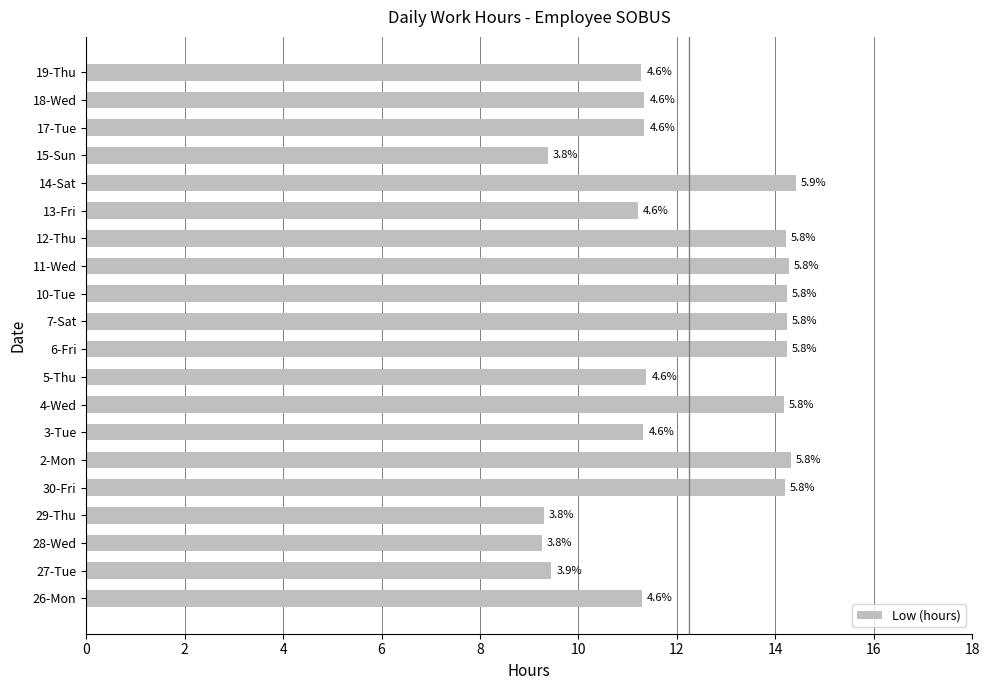

How many bars are there in total?

20